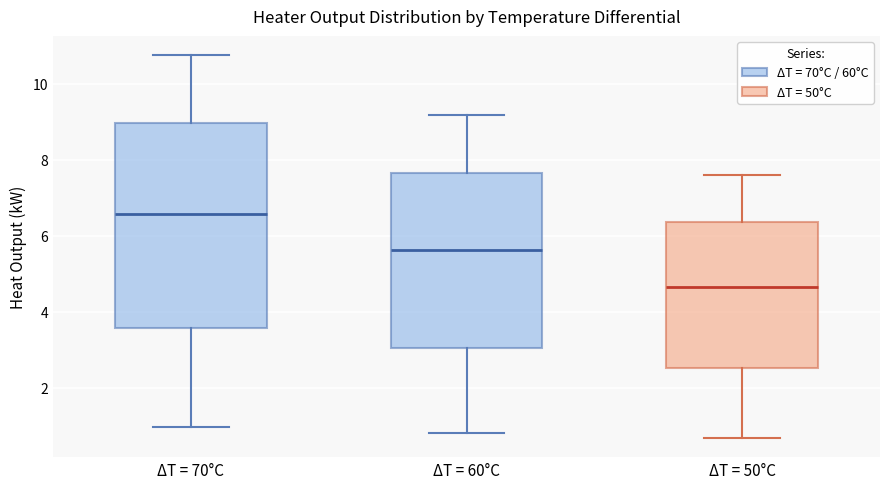

Which box's median line is the highest?

ΔT = 70°С